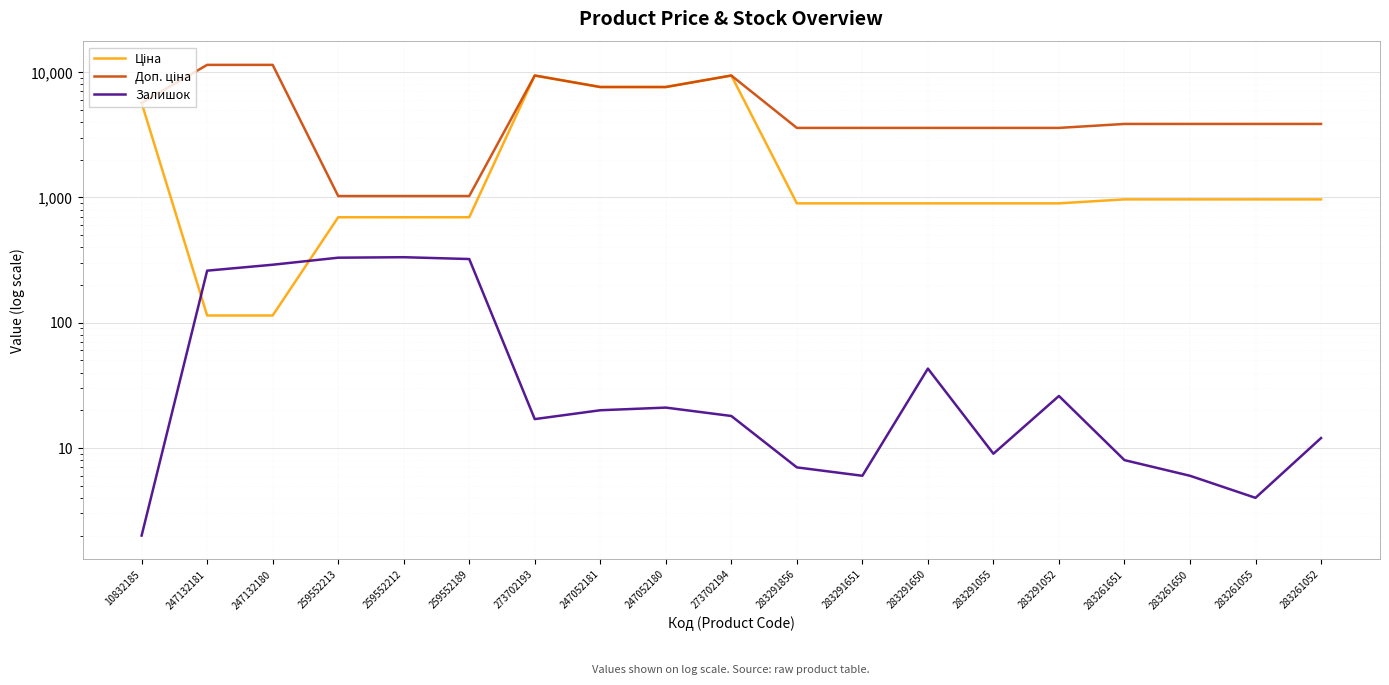

Which series has the largest total across all categories?

Доп. ціна